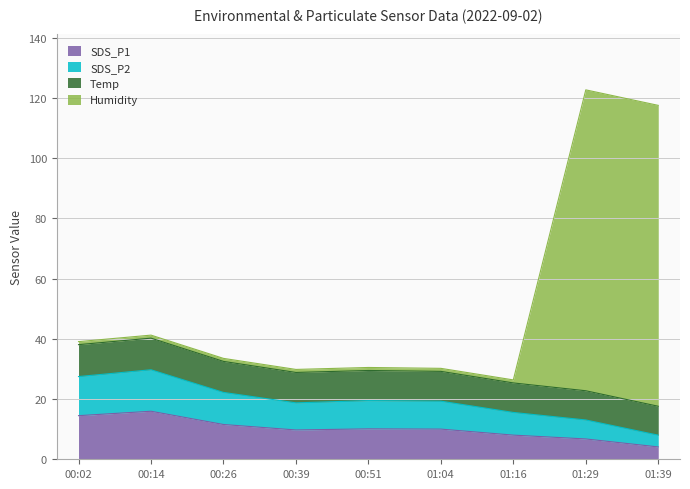

What is the minimum value shown in the chart?

4.1